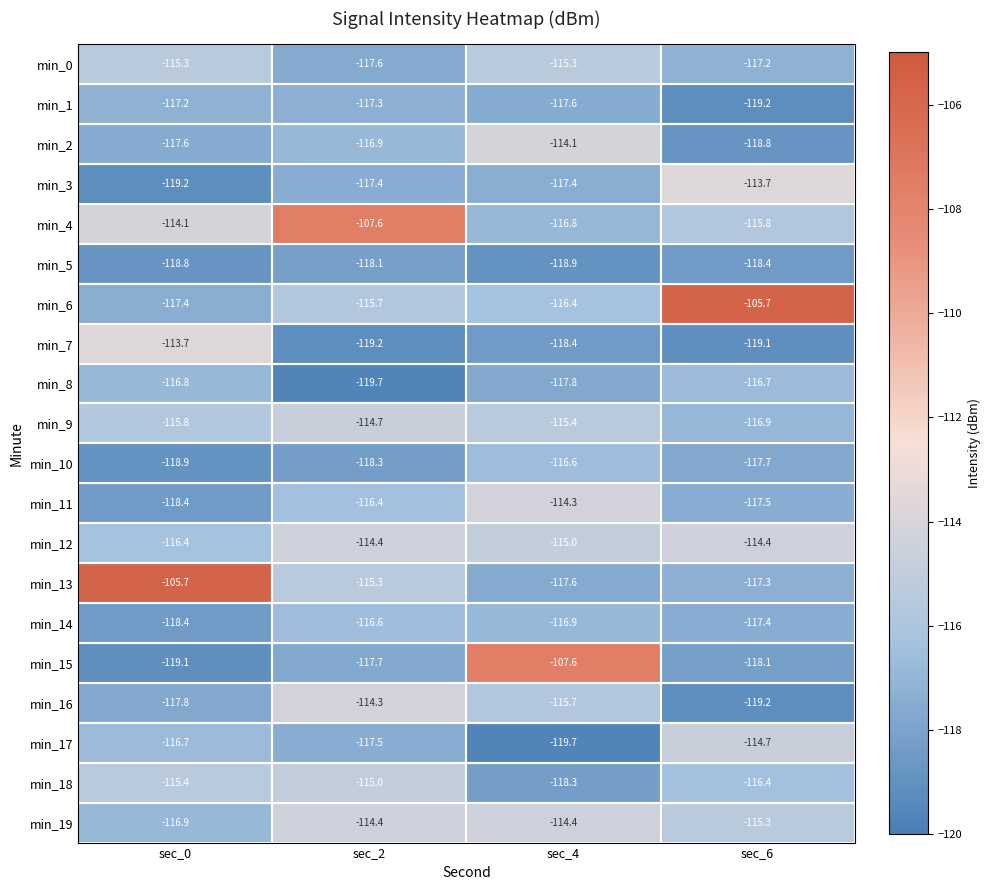

The value of min_2 at sec_4 is -114.1. True or false?

True